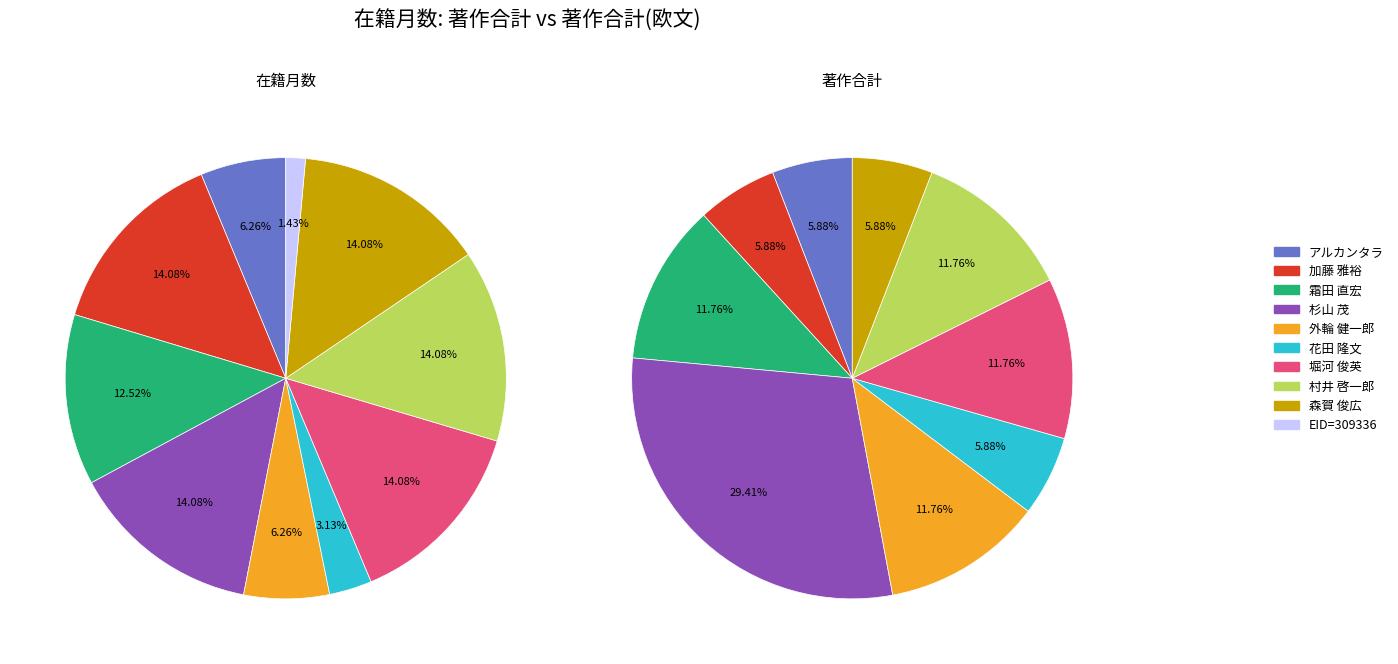

What percentage is the アルカンタラ slice, to the nearest percent?

6%